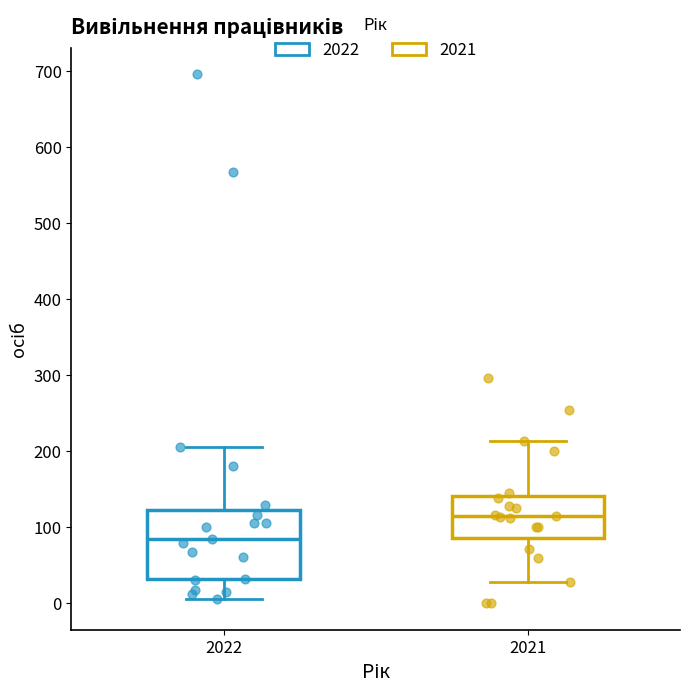

Which box is the tallest, from its lower edge to its upper edge?

2022